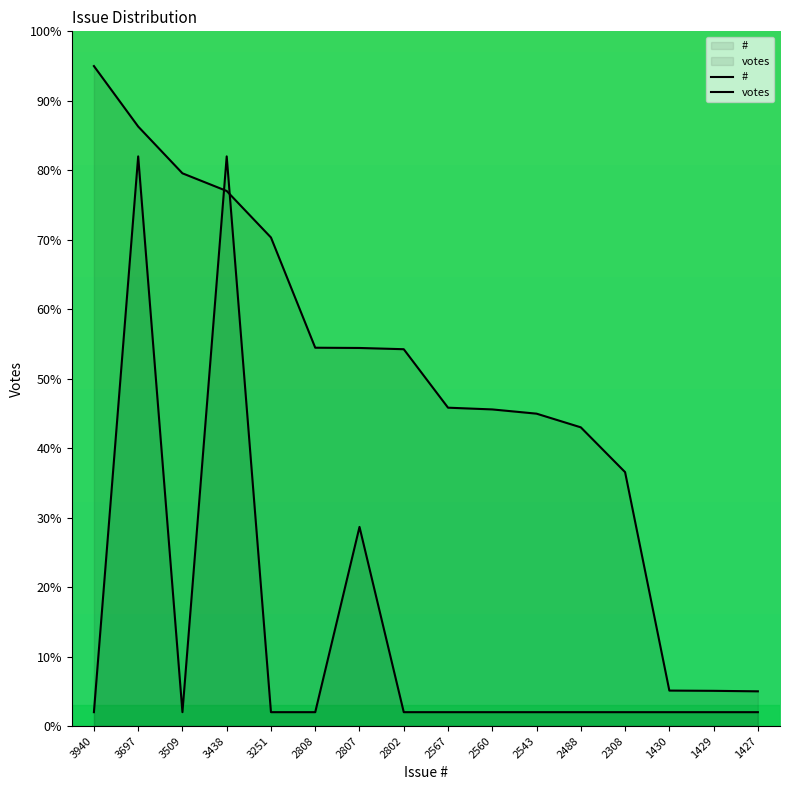

Reading left to right, what are all the values shown in this chart?

#: 3940=95.0	3697=86.3	3509=79.6	3438=77.0	3251=70.3	2808=54.5	2807=54.4	2802=54.2	2567=45.8	2560=45.6	2543=45.0	2488=43.0	2308=36.6	1430=5.1	1429=5.1	1427=5.0
votes: 3940=2.0	3697=82.0	3509=2.0	3438=82.0	3251=2.0	2808=2.0	2807=28.7	2802=2.0	2567=2.0	2560=2.0	2543=2.0	2488=2.0	2308=2.0	1430=2.0	1429=2.0	1427=2.0